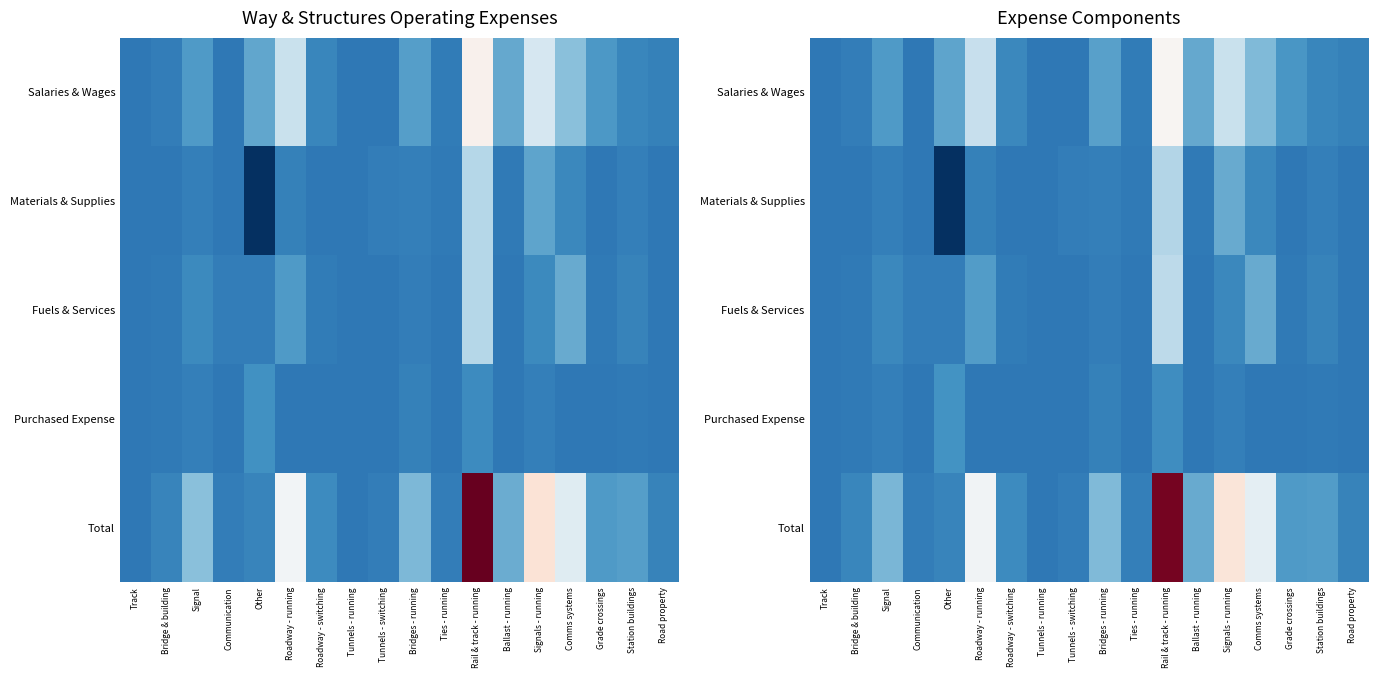

Which series has the largest total across all categories?

Total